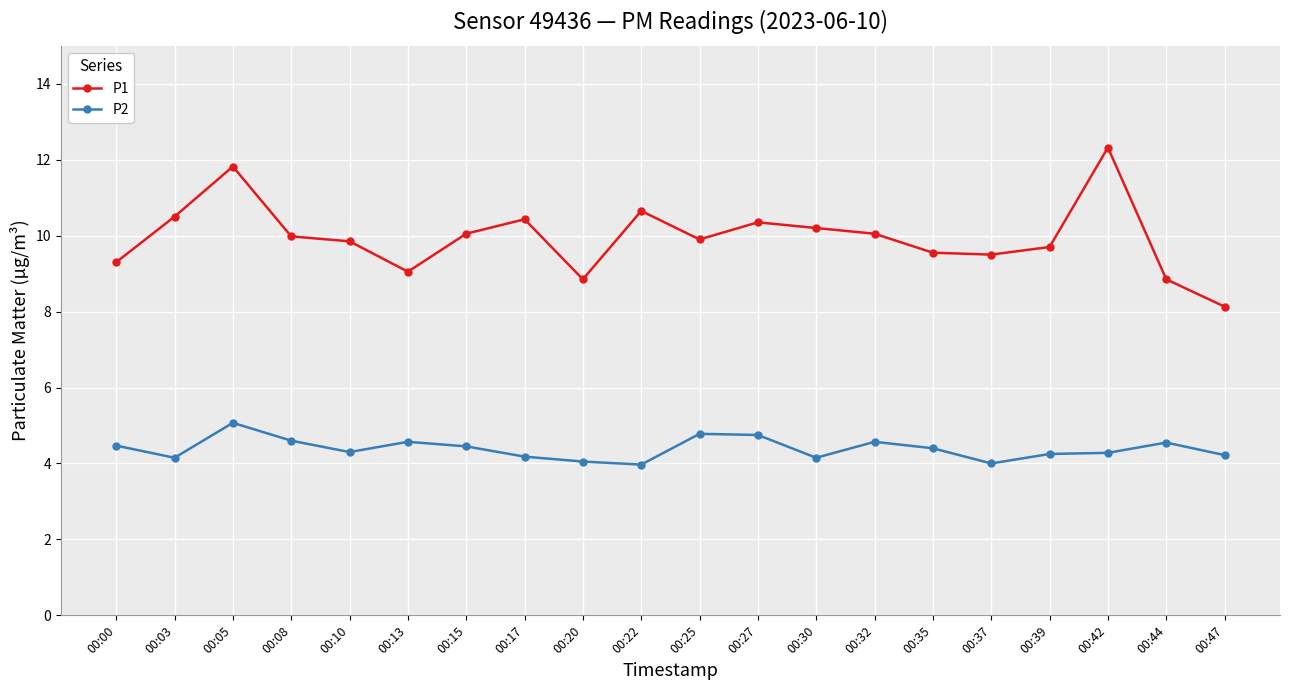

What is the value of the P1 point at the 15th from the left?

9.6